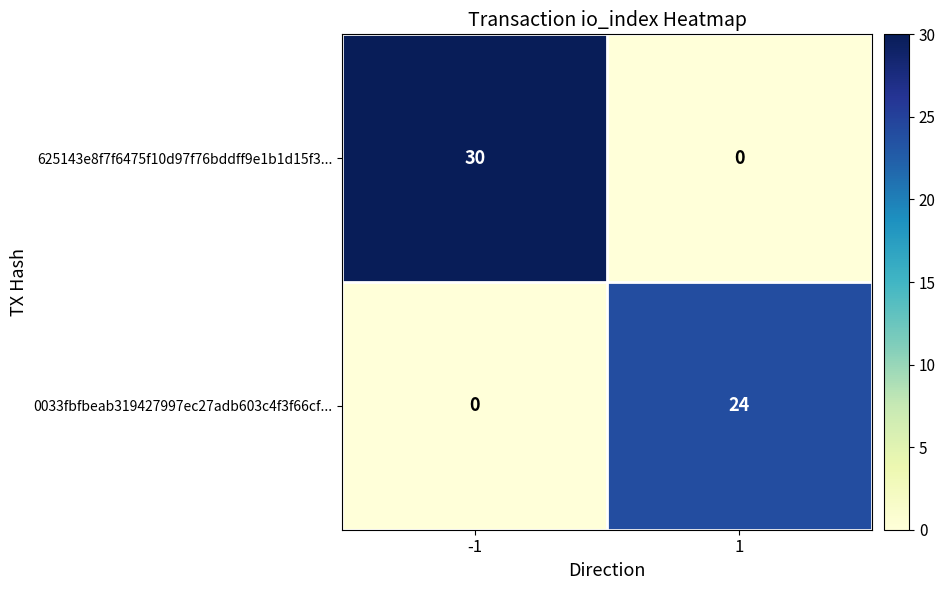

At which category is the sum across all series the highest?

-1